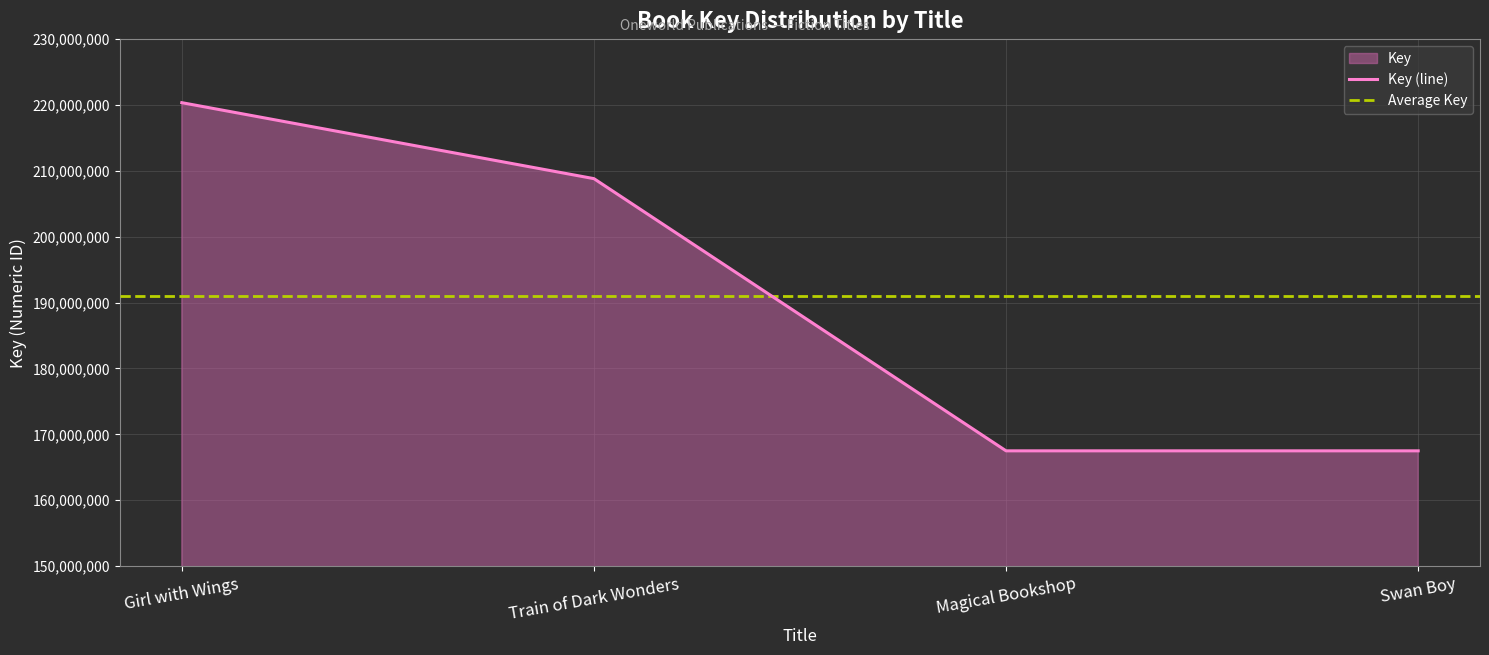

What is the difference between the maximum and minimum values?

52861442